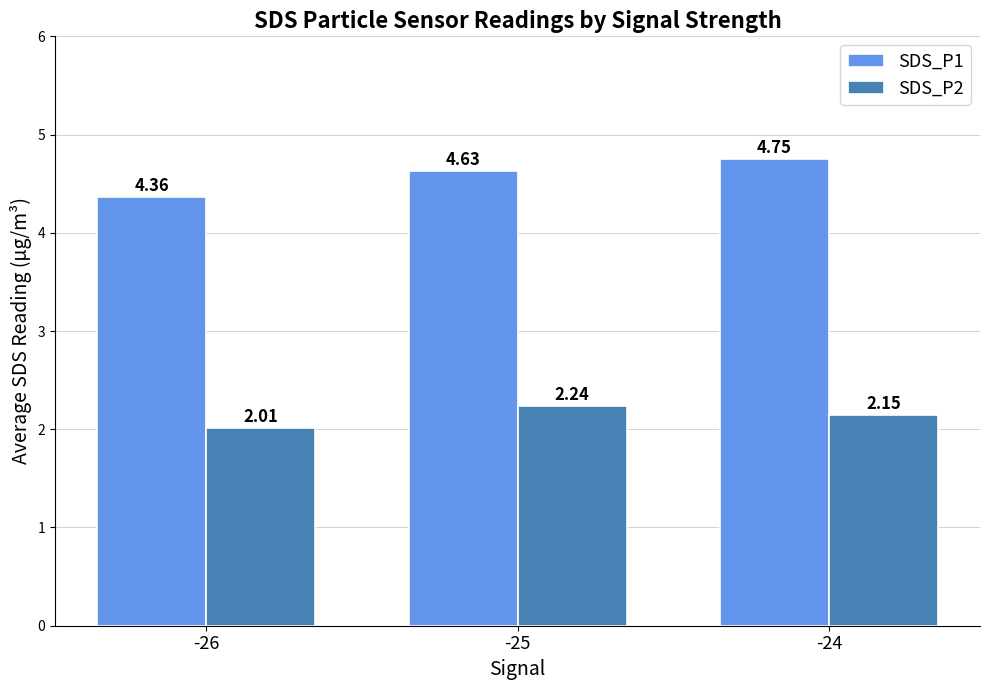

Which series has the widest spread of values?

SDS_P1